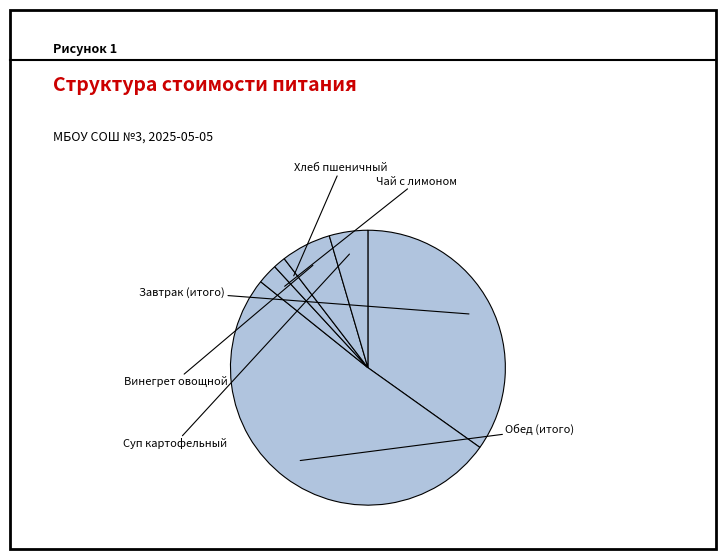

What is the change in value from Завтрак (итого) to Винегрет овощной?

-57.5